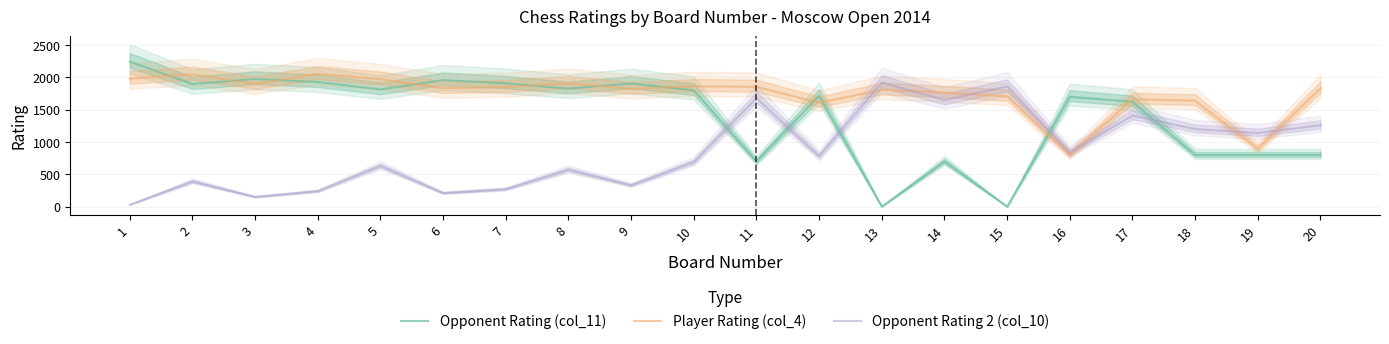

What is the maximum value for Opponent Rating 2 (col_10)?

1920